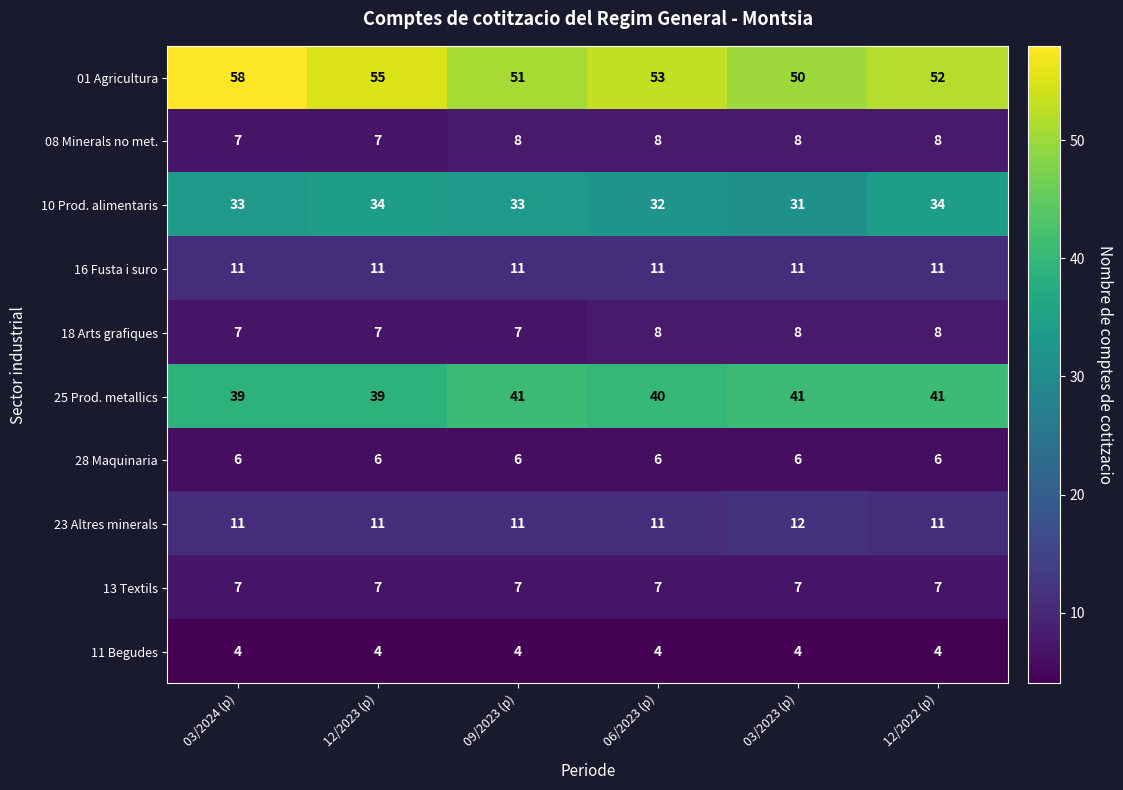

At how many categories does at least one series exceed 18?

6